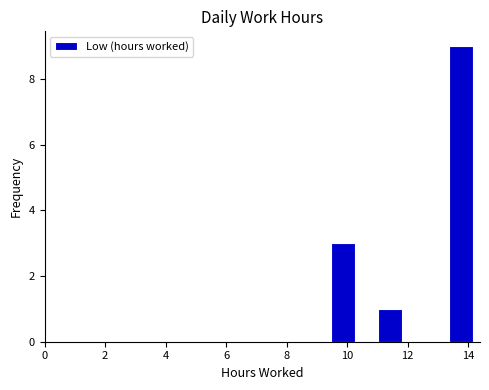

Read against the x-axis, roughly where is the centre of the tallest bar?

13.8